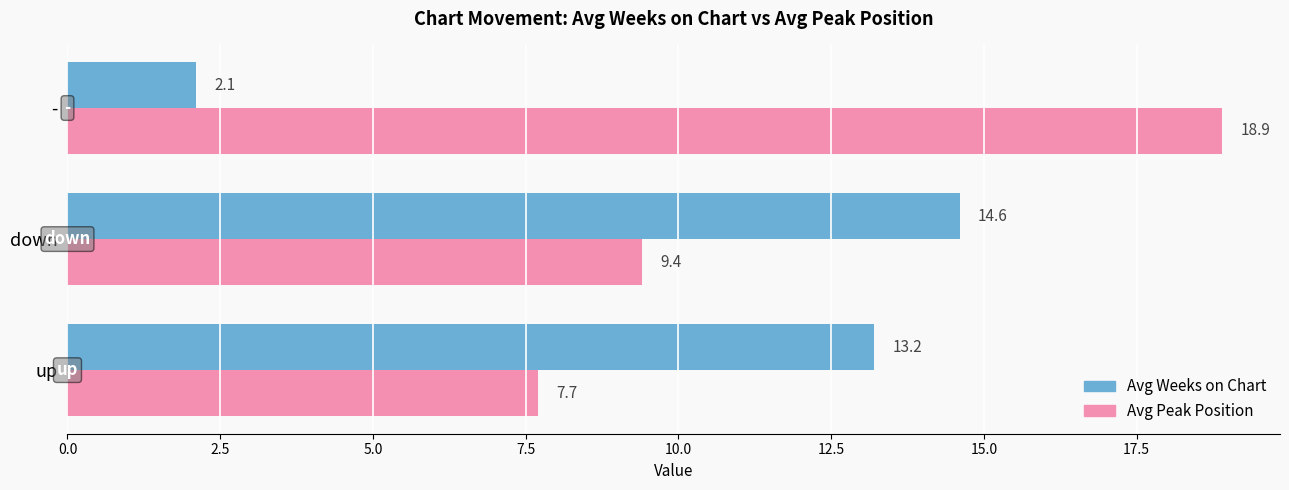

True or false: Avg Peak Position has a value of 7.7 at up.

True